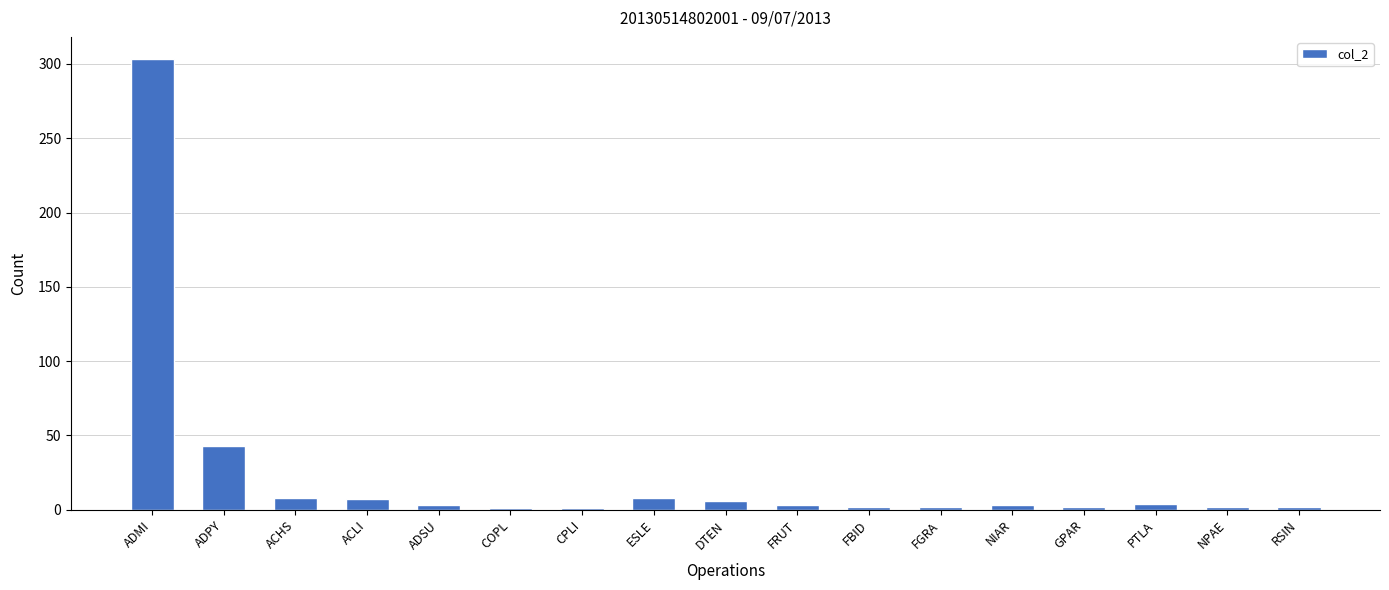

What is the sum of all values?

400